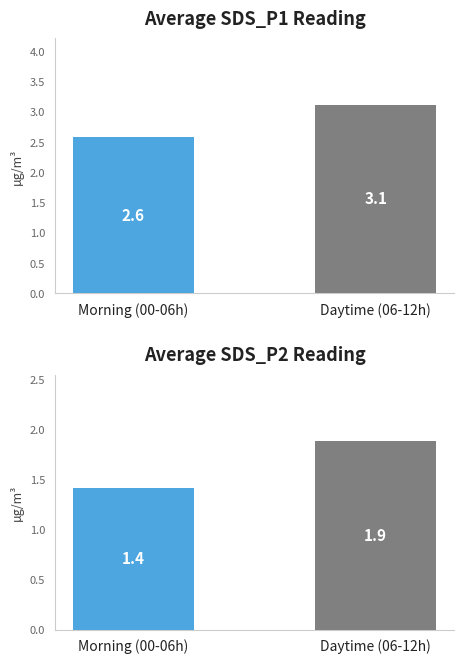

Is the value of SDS_P1 at 03:02 greater than the value of SDS_P2 at 01:52?

Yes